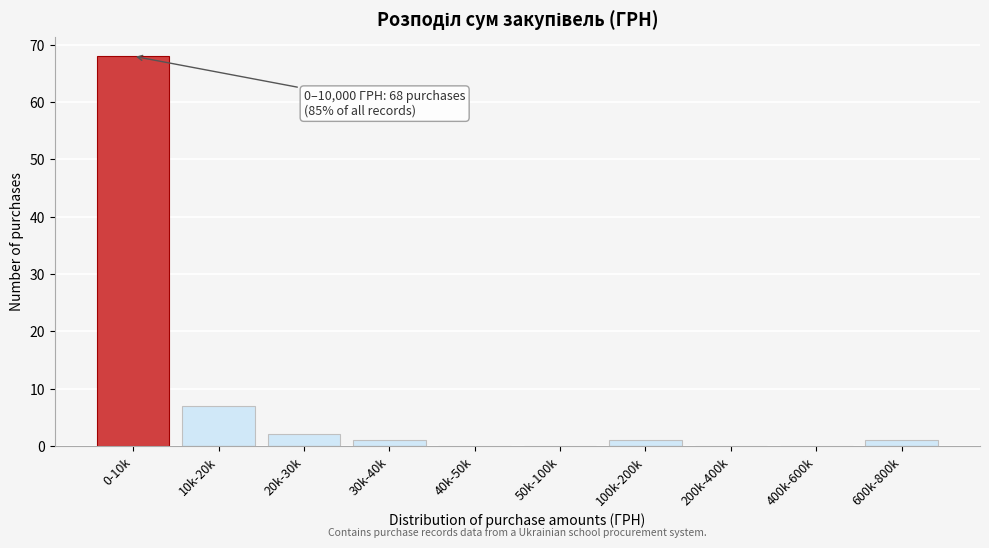

Reading left to right, transcribe all the data shown in this chart.

0-10k=68	10k-20k=7	20k-30k=2	30k-40k=1	40k-50k=0	50k-100k=0	100k-200k=1	200k-400k=0	400k-600k=0	600k-800k=1